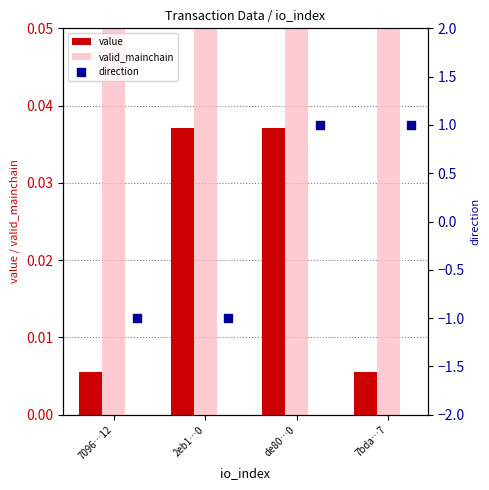

Which series reaches the maximum Y coordinate?

valid_mainchain